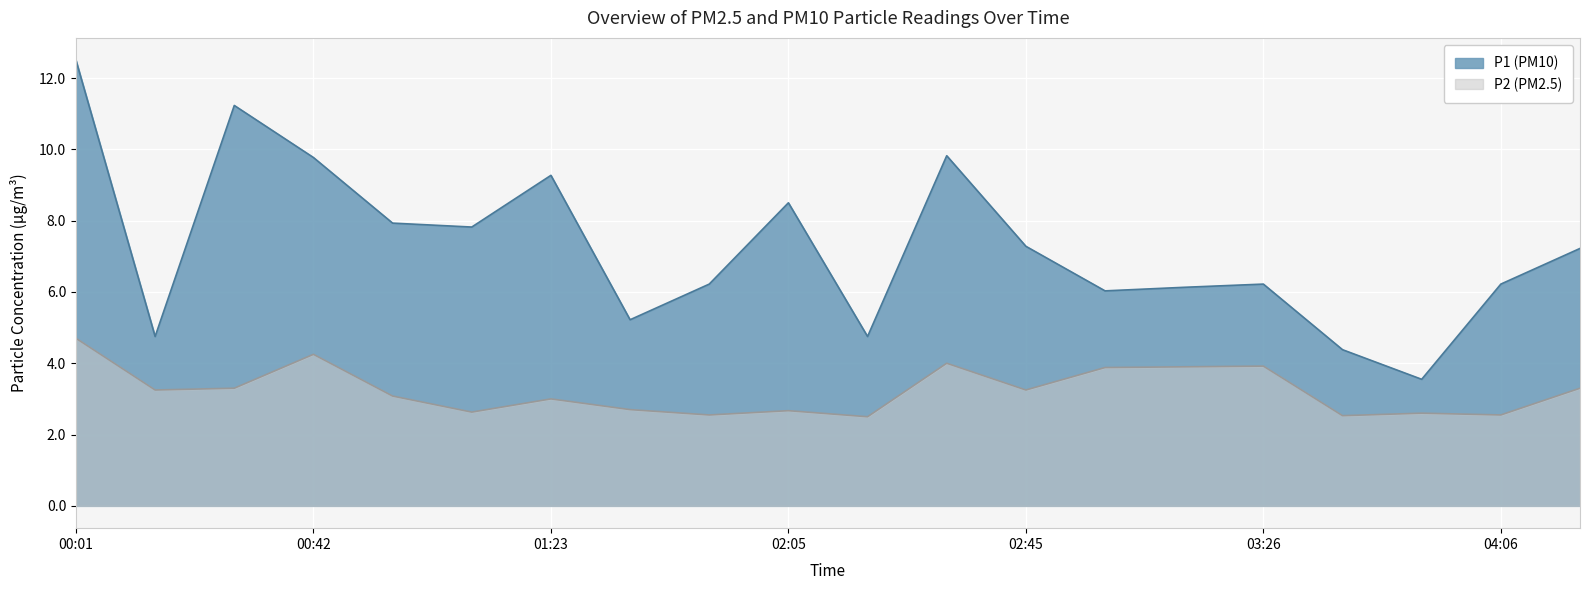

Which series has the widest spread of values?

P1 (PM10)